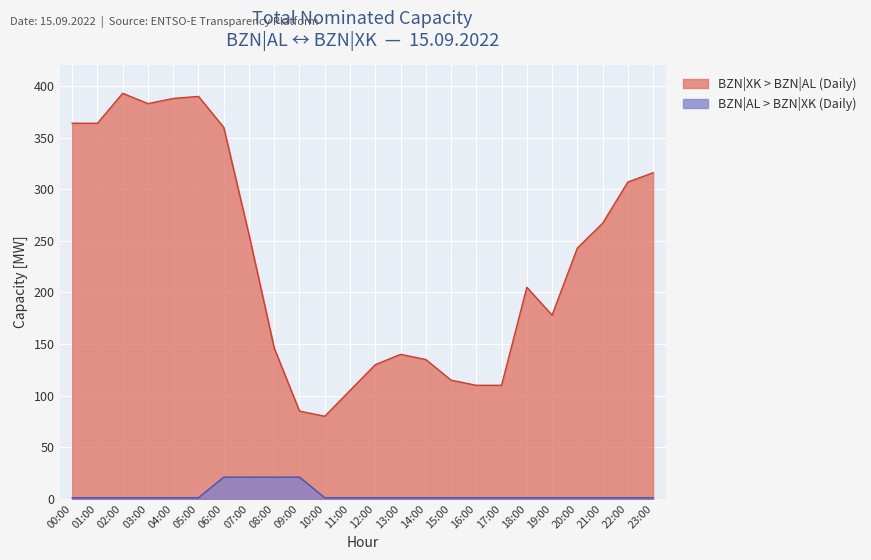

What are all the series names shown in the legend?

BZN|XK > BZN|AL (Daily), BZN|AL > BZN|XK (Daily)